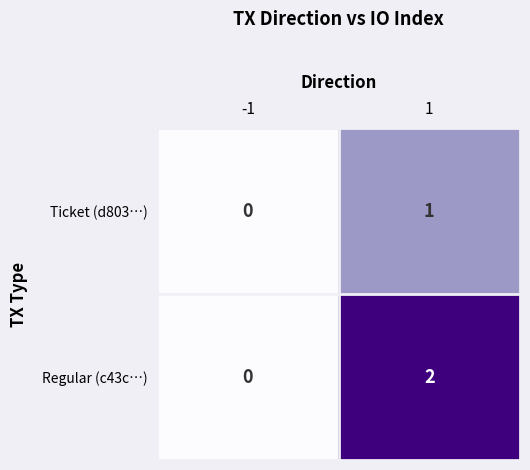

How many positive values does the Regular (c43c…) series have?

1